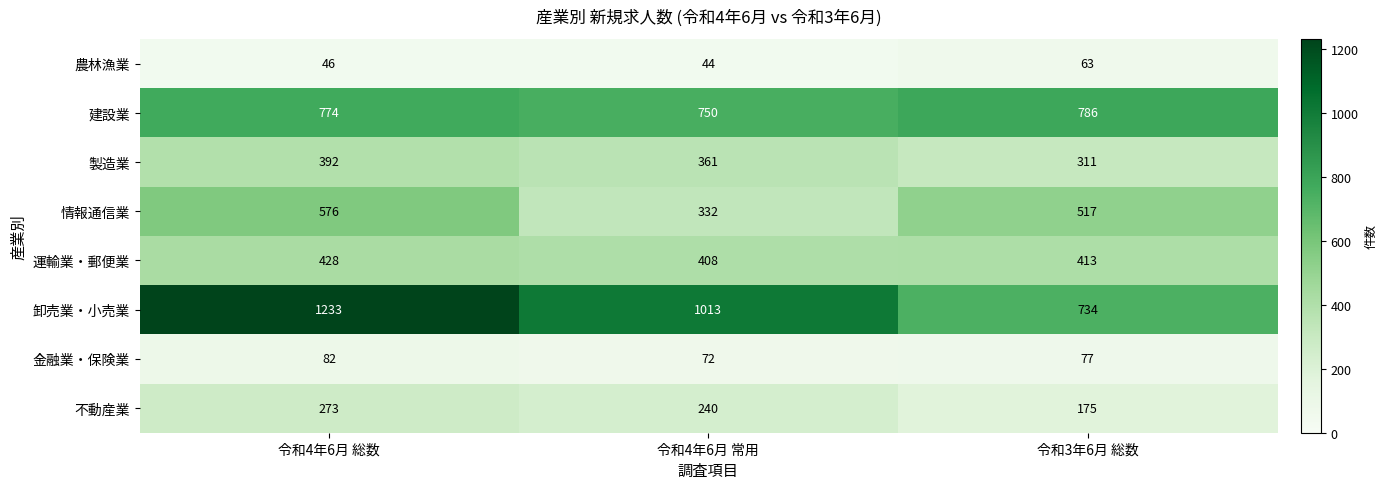

What is the difference between the maximum and second lowest values in the 情報通信業 series?

59